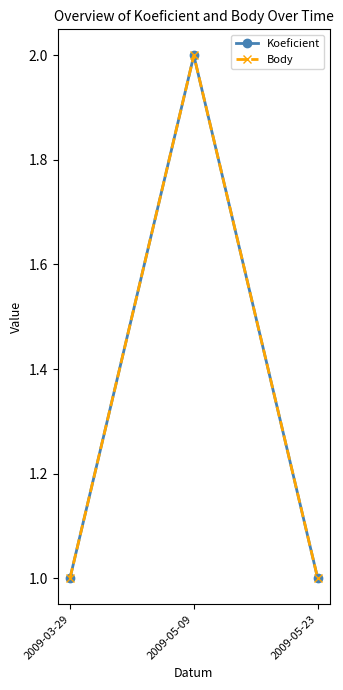

Which has a higher value, 2009-03-29 or 2009-05-09?

2009-05-09